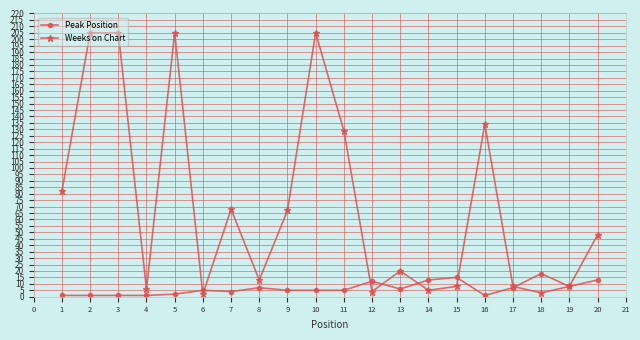

Which series has the largest total across all categories?

Weeks on Chart